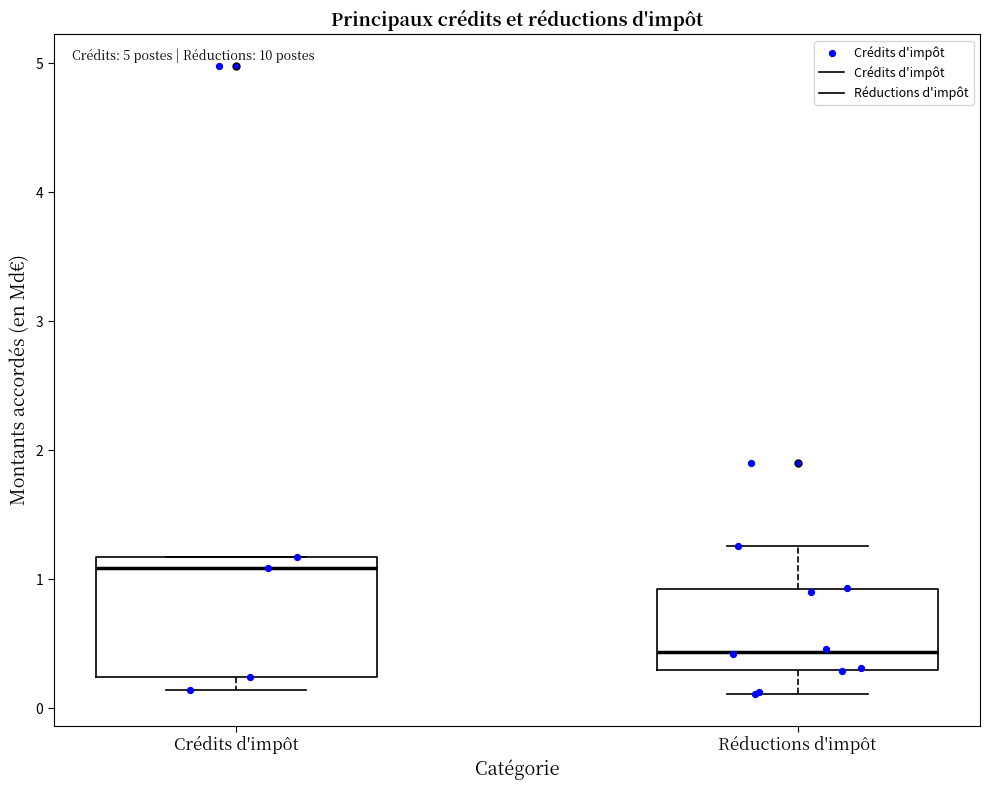

Which box's median line is the highest?

Crédits d'impôt